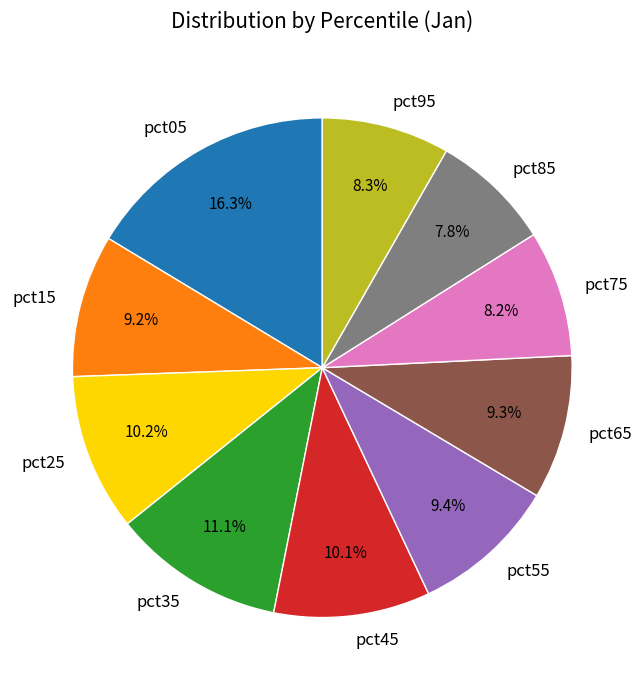

Does any single category account for the majority?

No